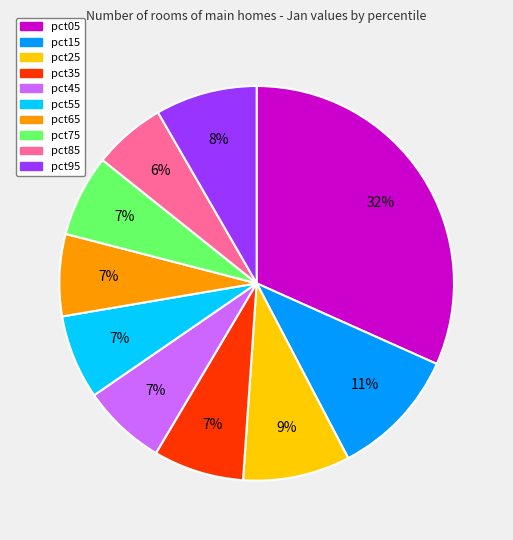

To the nearest percent, what is the average slice percentage?

10%